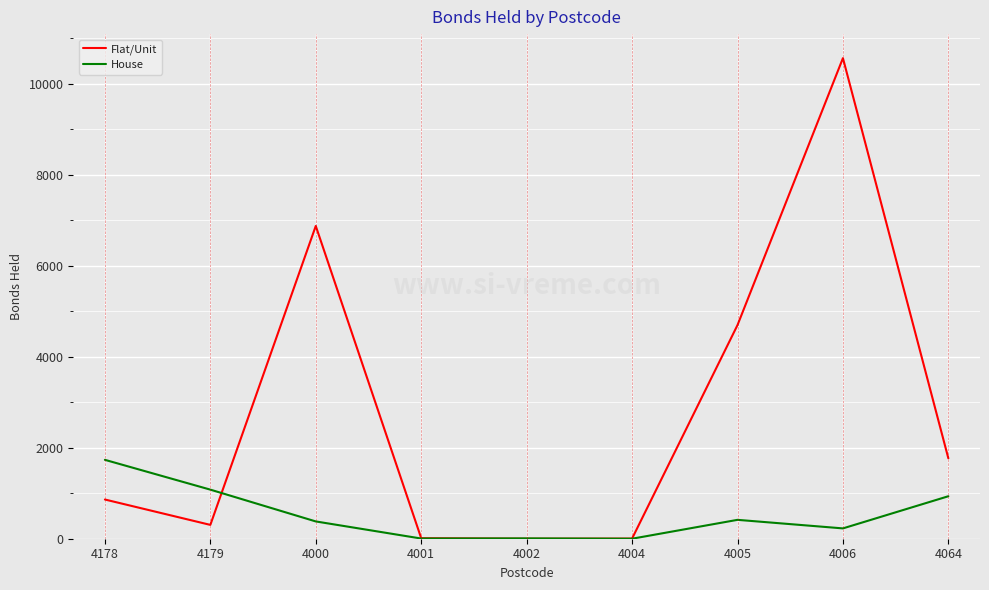

Rank the series at 4000 from lowest to highest value.

House, Flat/Unit